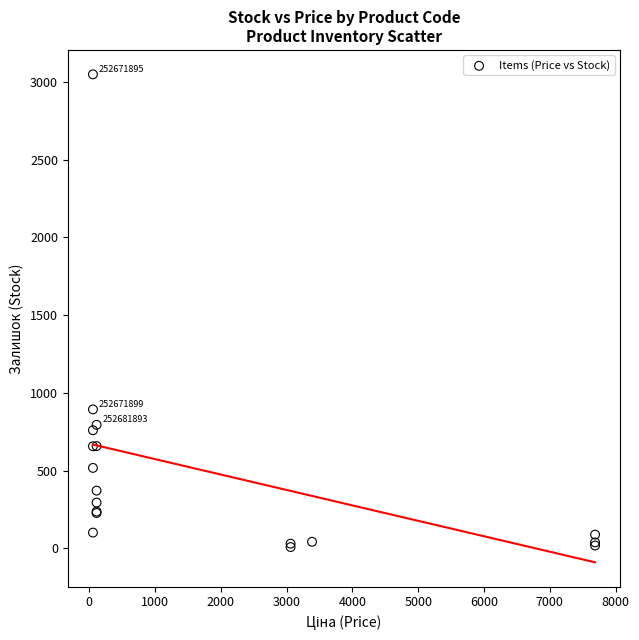

What Y value in the scatter plot is closest to 1528?

894